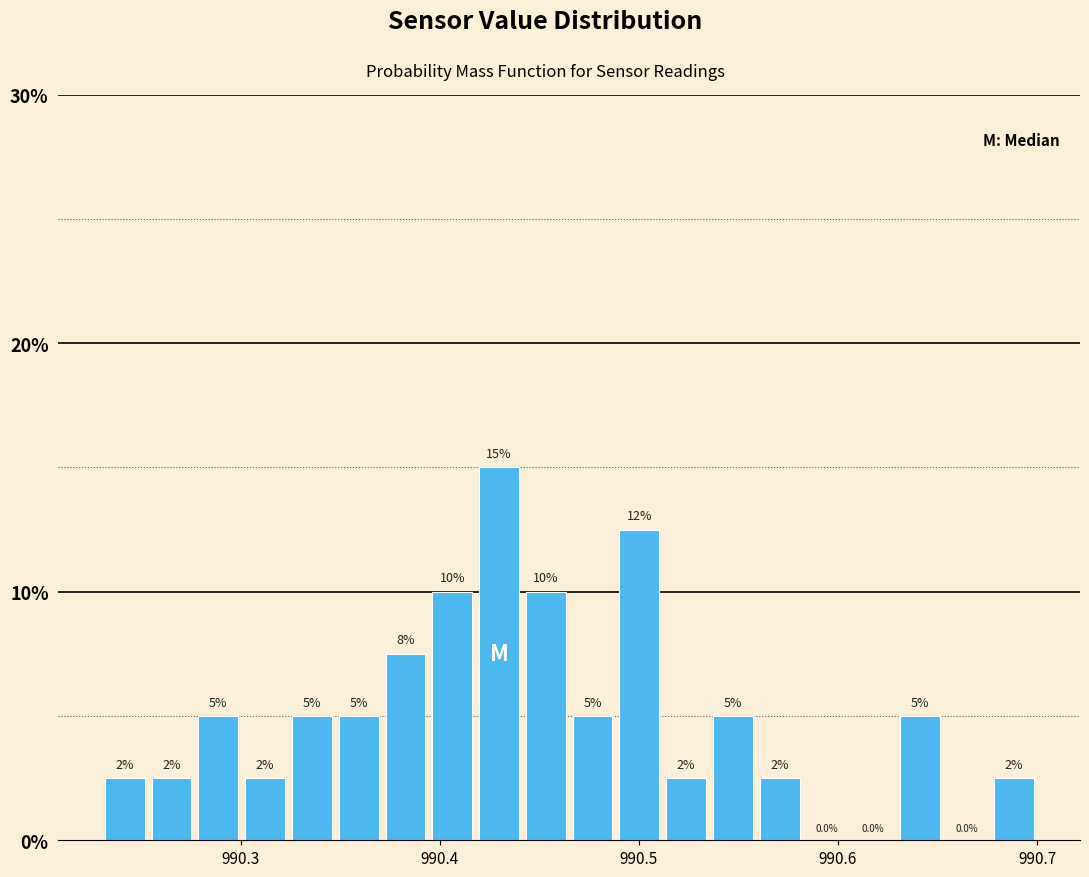

Around what value on the x-axis is the tallest bar? Give the approximate position of its centre, as read against the axis.

990.43